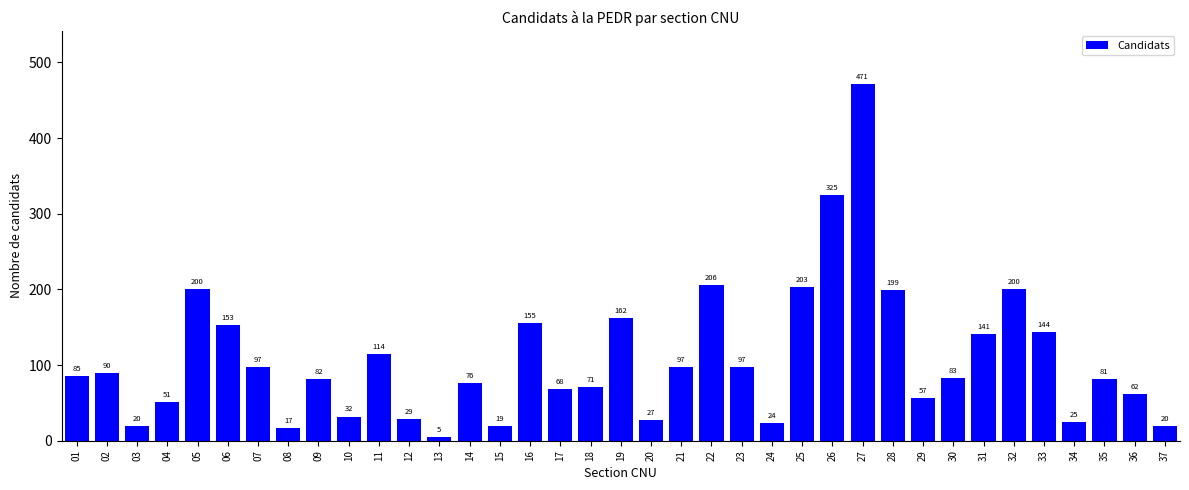

Reading left to right, extract all data points from this chart.

01=85	02=90	03=20	04=51	05=200	06=153	07=97	08=17	09=82	10=32	11=114	12=29	13=5	14=76	15=19	16=155	17=68	18=71	19=162	20=27	21=97	22=206	23=97	24=24	25=203	26=325	27=471	28=199	29=57	30=83	31=141	32=200	33=144	34=25	35=81	36=62	37=20